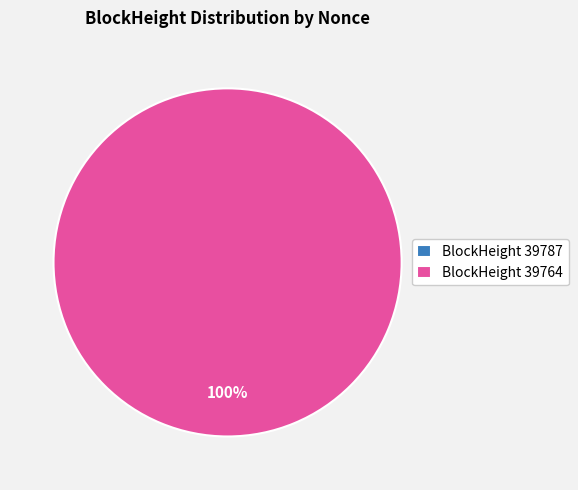

Is there any slice that represents more than half of the pie?

Yes